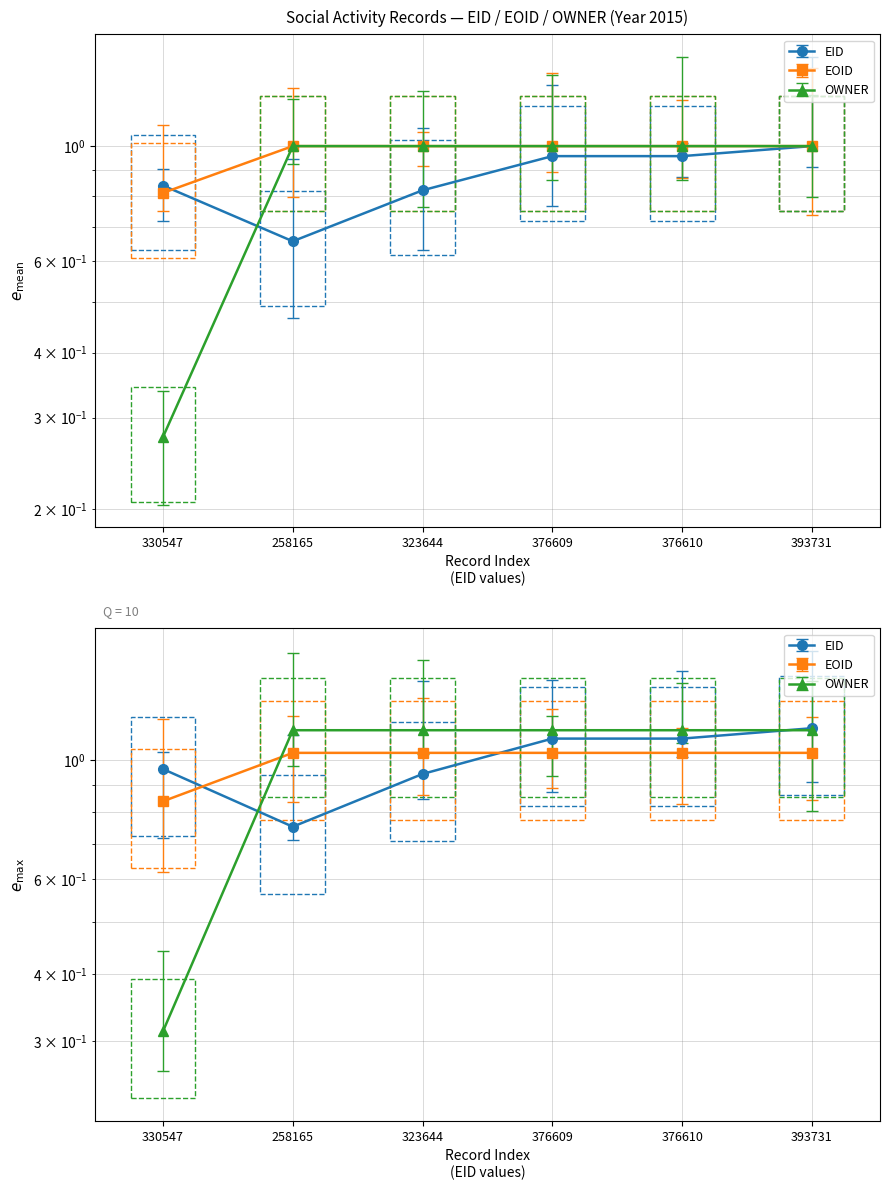

Which category has the highest value in the EID series?

393731